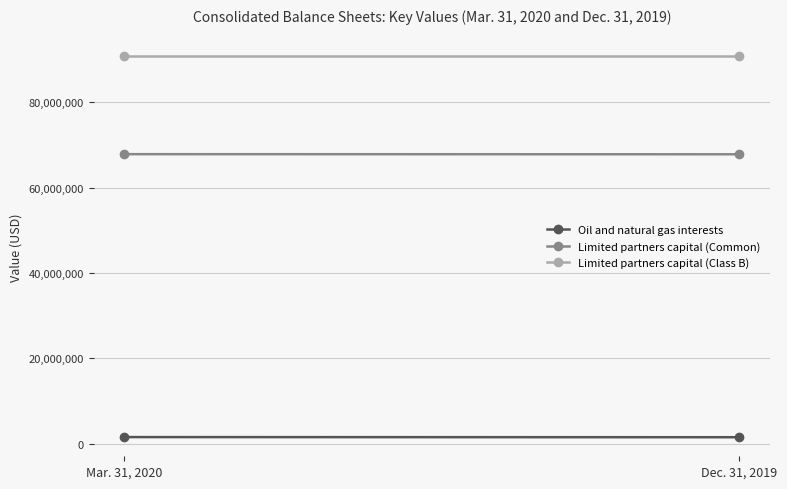

What is the total value across all series at Mar. 31, 2020?

160129280